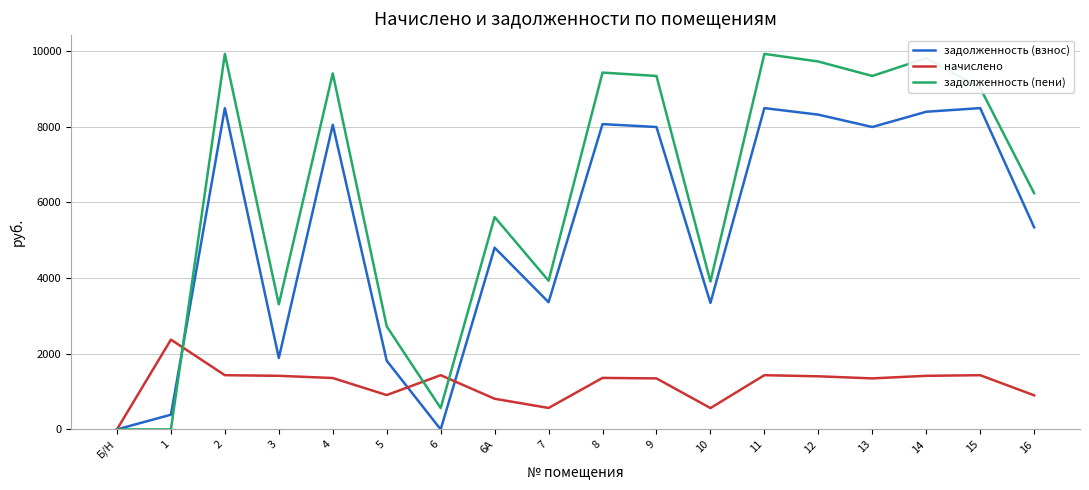

Is it true that начислено equals 1428.3 at 16?

False